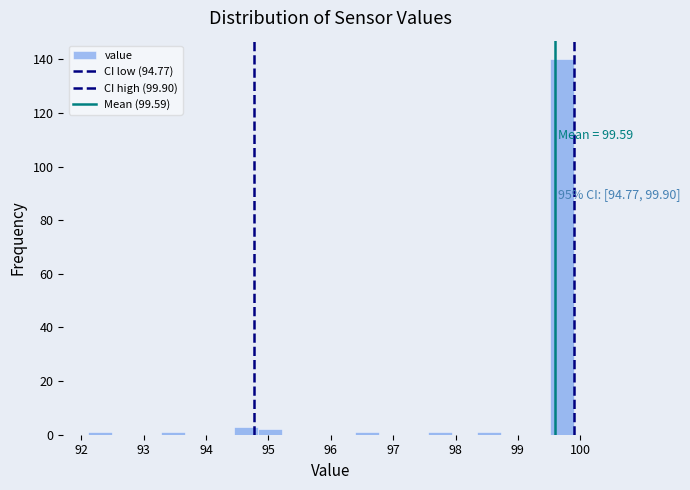

Around what value on the x-axis is the tallest bar? Give the approximate position of its centre, as read against the axis.

99.7